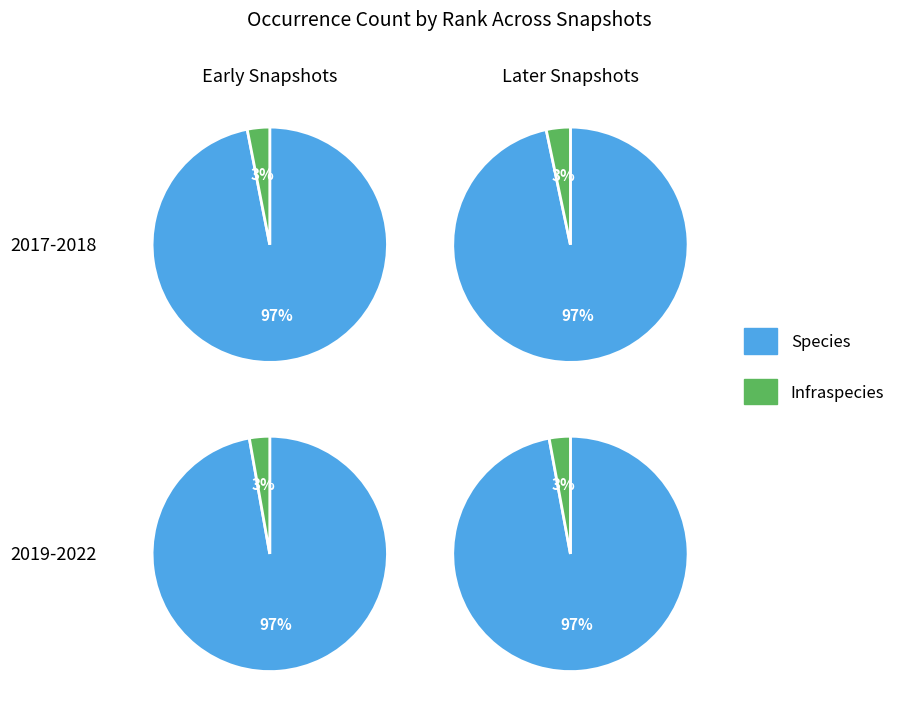

Rank the series at 17 from lowest to highest value.

Infraspecies, Species